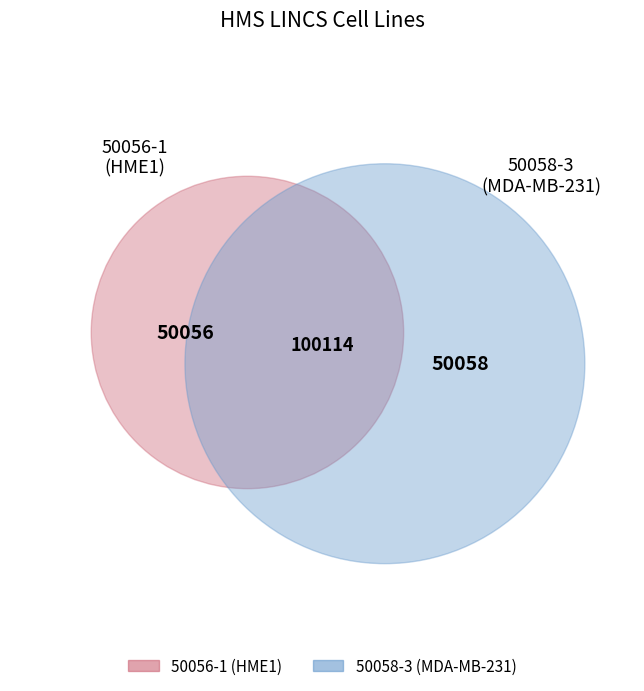

To the nearest percent, what is the average slice percentage?

50%